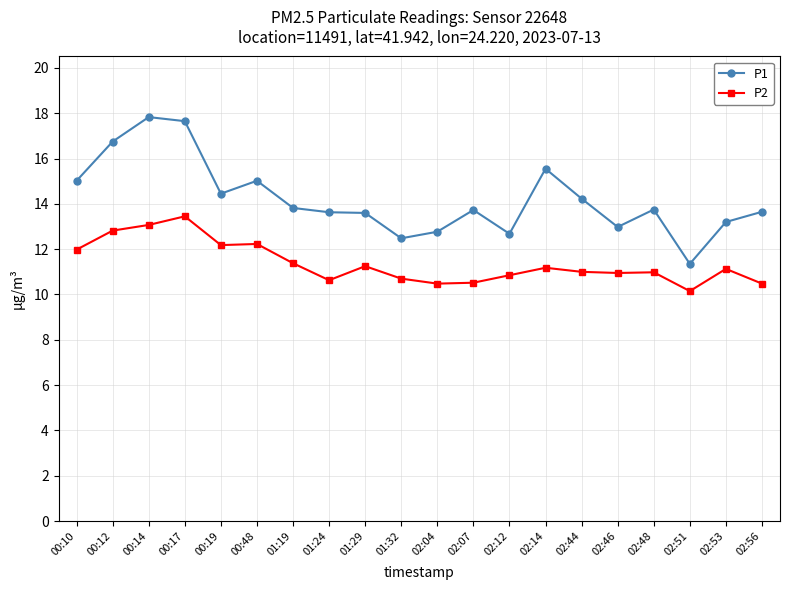

List the series in order of their peak value, highest first.

P1, P2